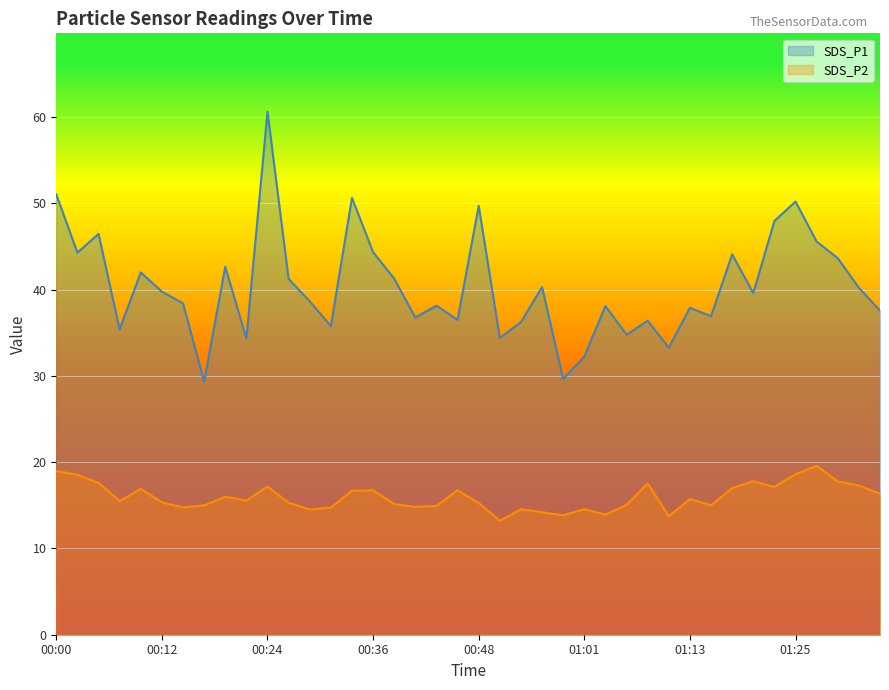

What is the difference between the highest and lowest values at 01:13?

22.2